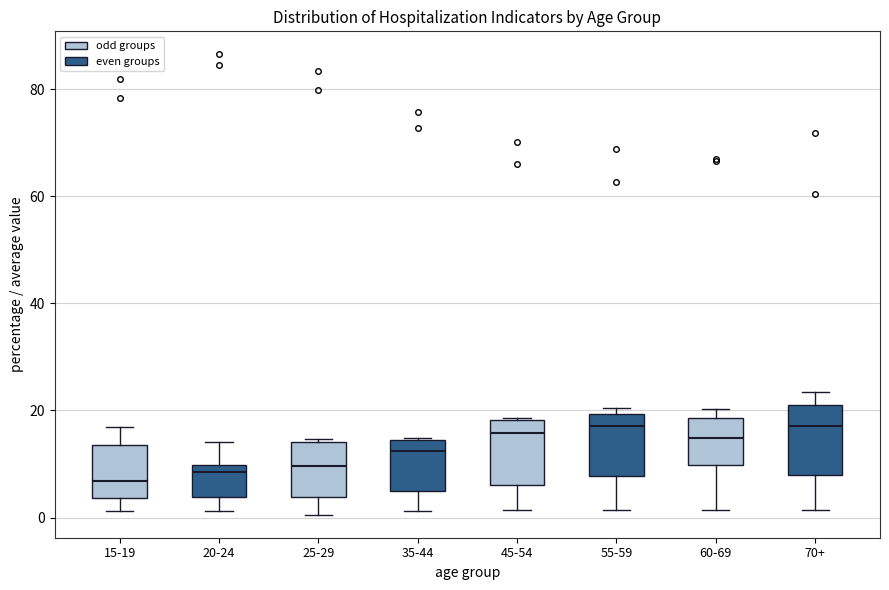

Reading left to right, read every box against the y-axis: the position of its median line, the range the box covers, and the ends of its whiskers. The values are not printed on the chart, so give them approximately, as read against the axis.

15-19: median 6, box 4 to 14, whiskers 2 to 16
20-24: median 8, box 4 to 10, whiskers 2 to 14
25-29: median 10, box 4 to 14, whiskers 0 to 14
35-44: median 12, box 4 to 14, whiskers 2 to 14
45-54: median 16, box 6 to 18, whiskers 2 to 18
55-59: median 18, box 8 to 20, whiskers 2 to 20 (just above the box's upper edge)
60-69: median 14, box 10 to 18, whiskers 2 to 20
70+: median 18, box 8 to 22, whiskers 2 to 24